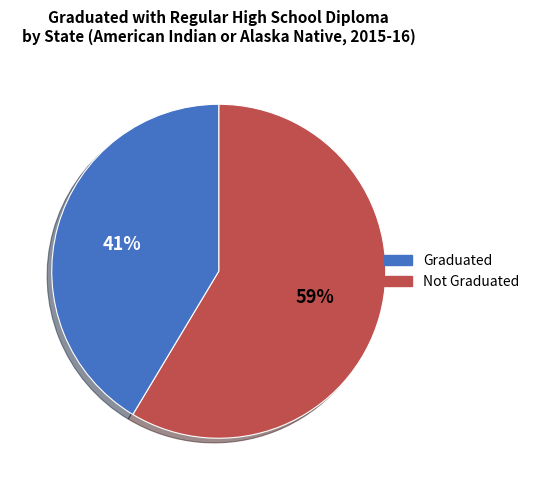

Is there a majority slice in this chart?

Yes